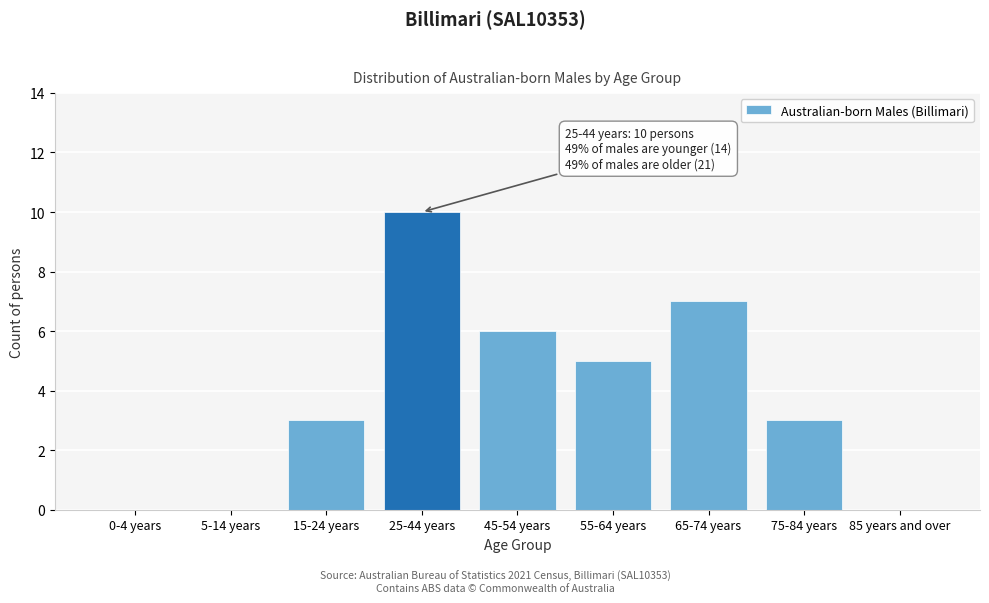

Reading right to left, extract all data points from this chart.

85 years and over=0	75-84 years=3	65-74 years=7	55-64 years=5	45-54 years=6	25-44 years=10	15-24 years=3	5-14 years=0	0-4 years=0